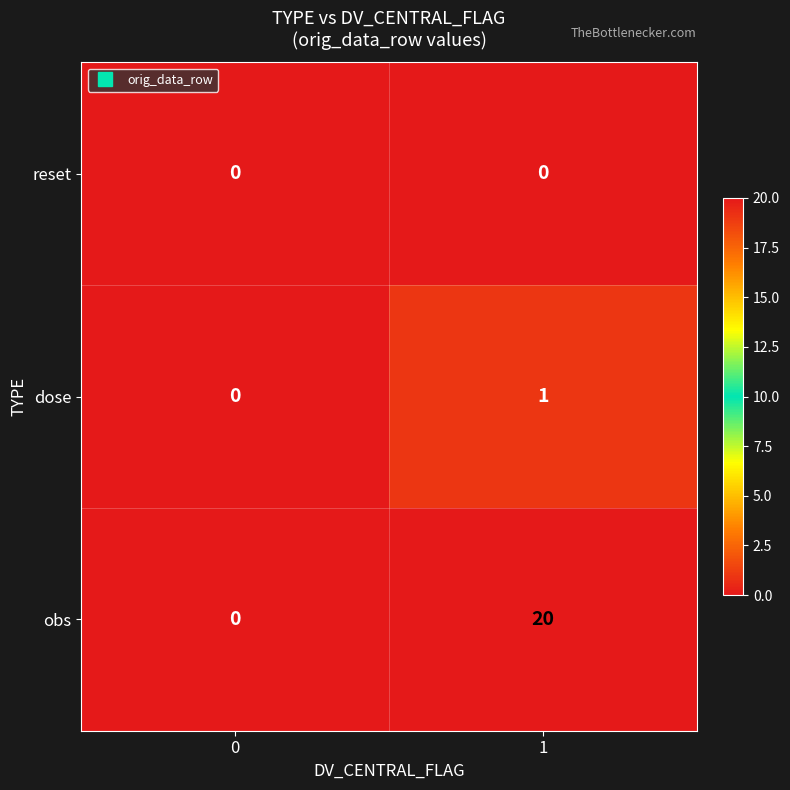

Reading left to right, transcribe all the data shown in this chart.

reset: 0	0
dose: 0	1
obs: 0	20